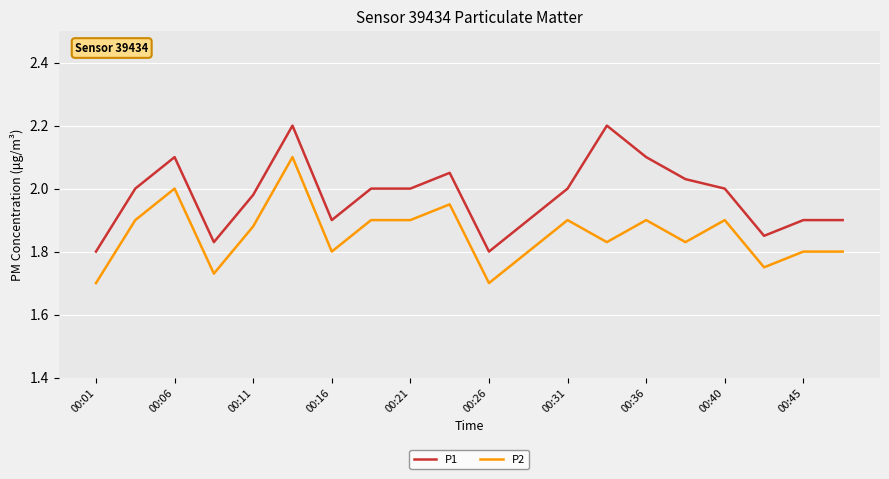

What is the highest value of the P1 series?

2.2